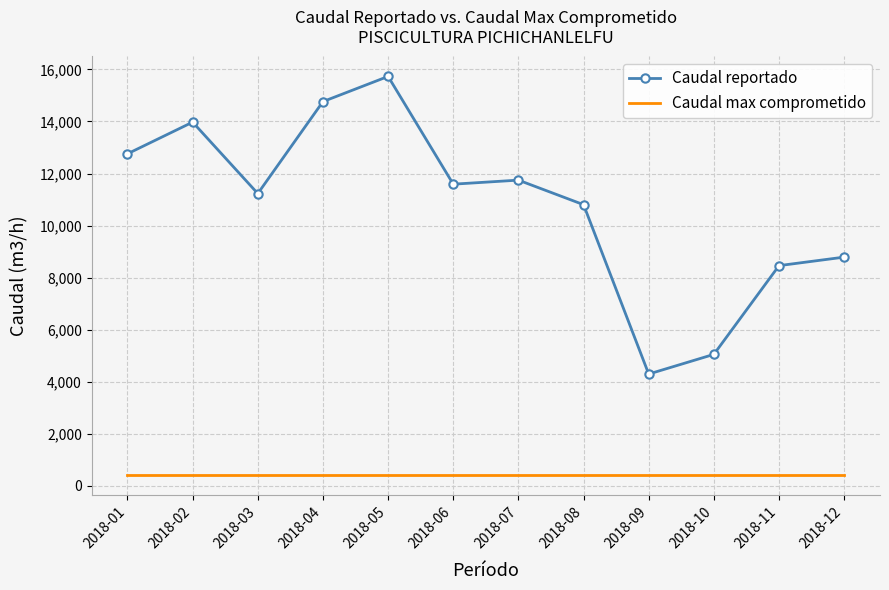

Reading left to right, list all the values displayed in this chart.

Caudal reportado: 2018-01=12759	2018-02=13975	2018-03=11231	2018-04=14764	2018-05=15731	2018-06=11591	2018-07=11747	2018-08=10804	2018-09=4297	2018-10=5053	2018-11=8462	2018-12=8789
Caudal max comprometido: 2018-01=415	2018-02=415	2018-03=415	2018-04=415	2018-05=415	2018-06=415	2018-07=415	2018-08=415	2018-09=415	2018-10=415	2018-11=415	2018-12=415